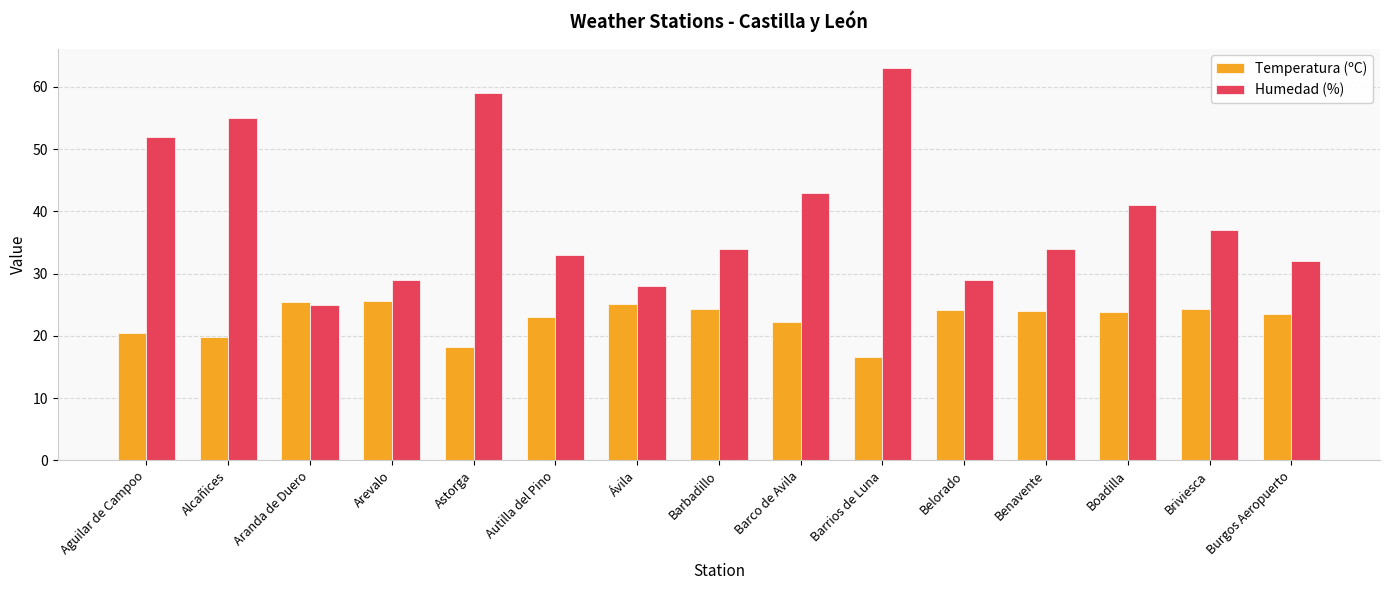

What position from the right is Belorado?

5